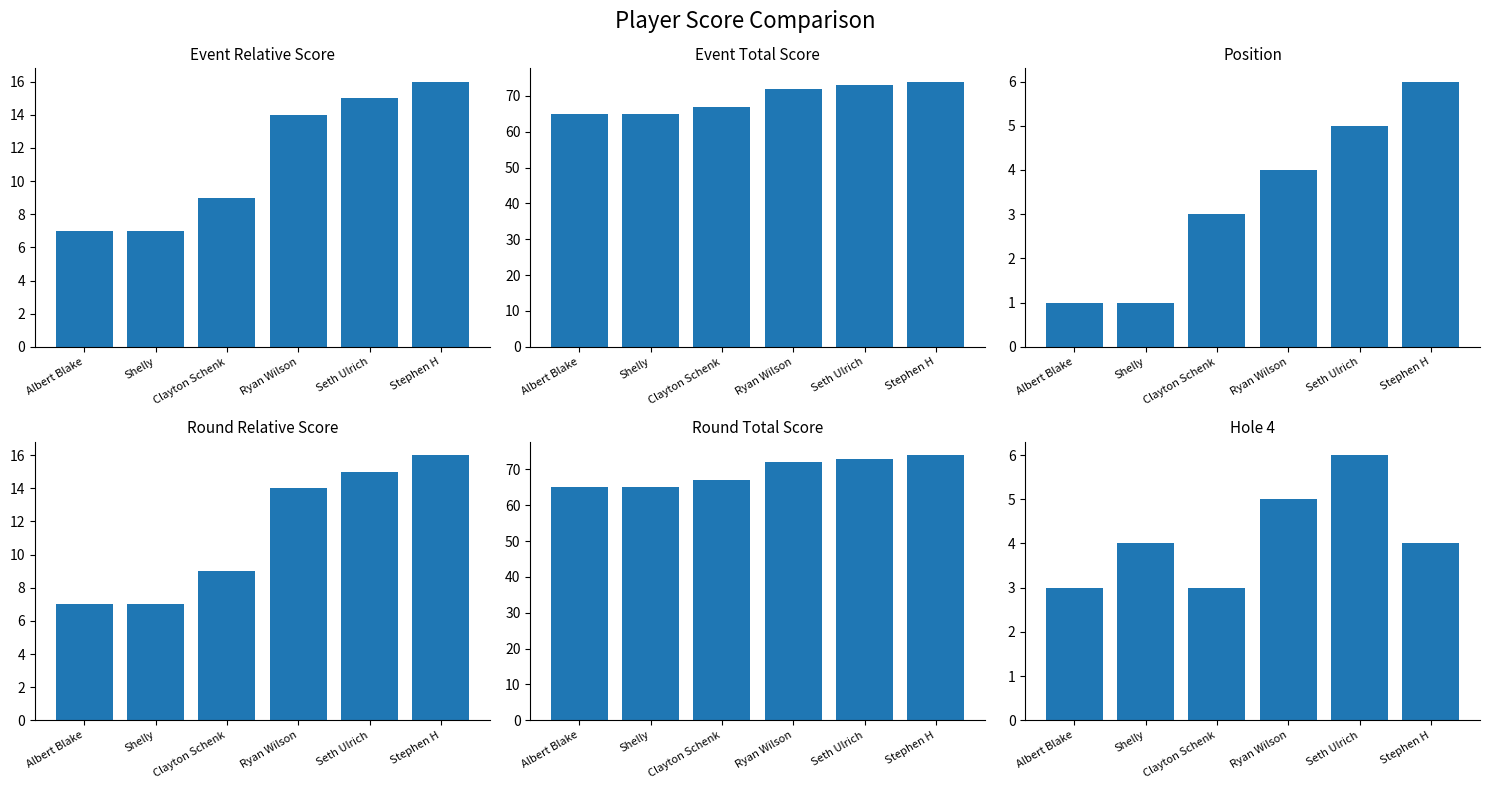

Which label corresponds to the smallest value in the chart?

Albert Blake